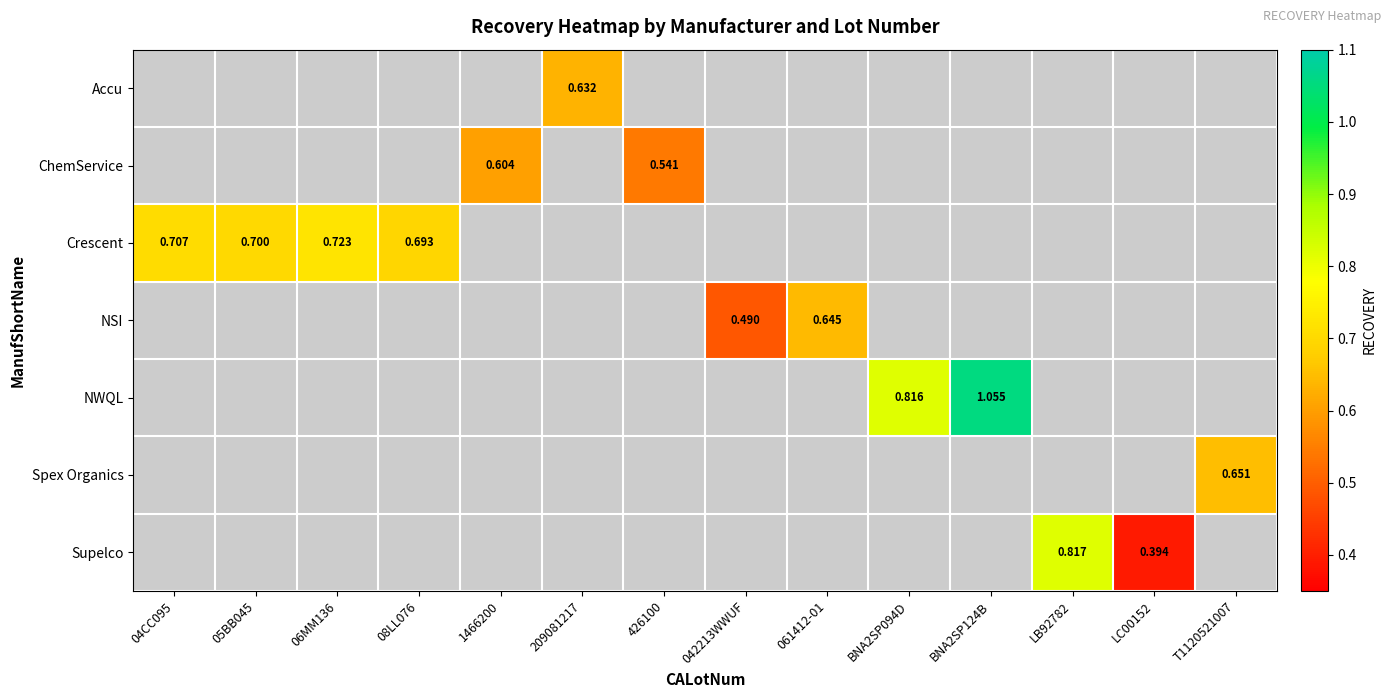

Rank the categories by Crescent value from lowest to highest.

08LL076, 05BB045, 04CC095, 06MM136, 1466200, 209081217, 426100, 042213WWUF, 061412-01, BNA2SP094D, BNA2SP124B, LB92782, LC00152, T1120521007